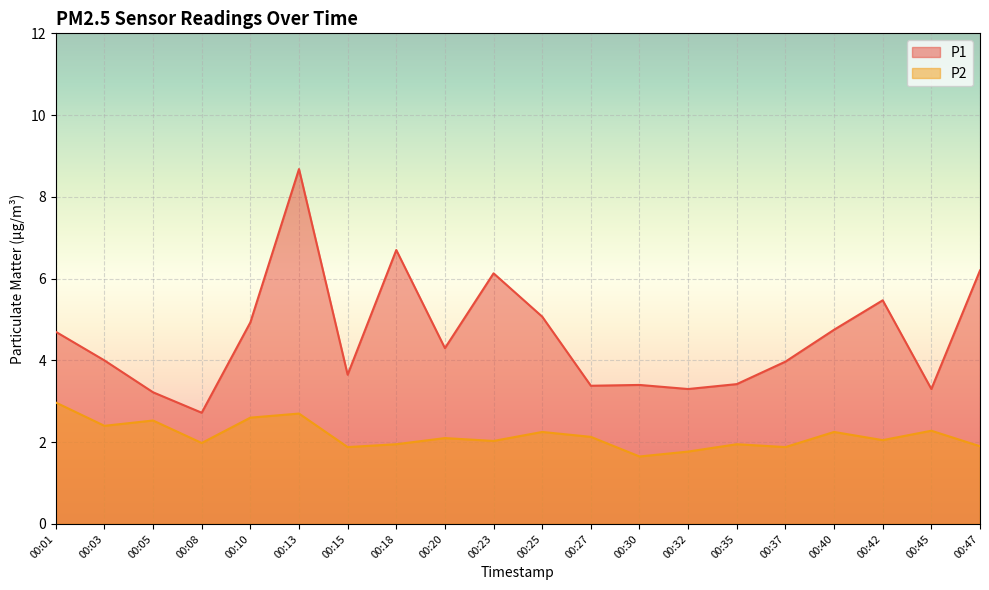

True or false: P2 and P1 cross at least once.

False